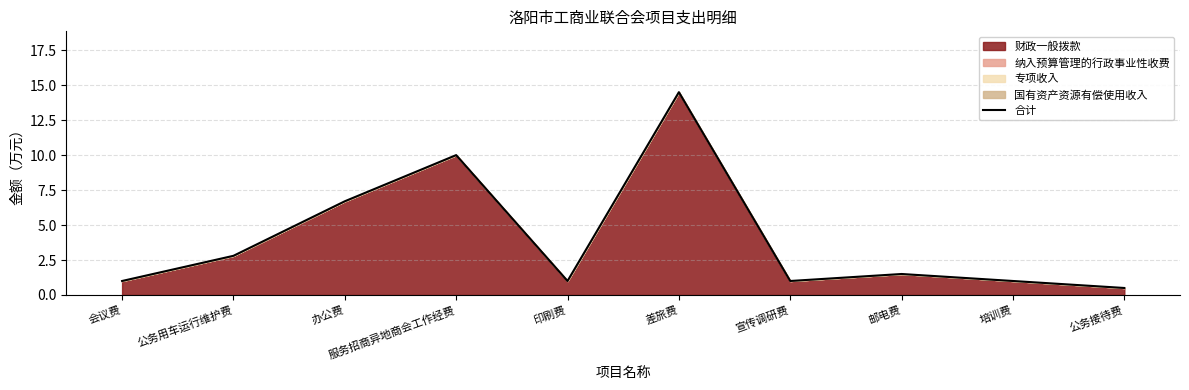

At which category does the data reach its first local peak?

服务招商异地商会工作经费